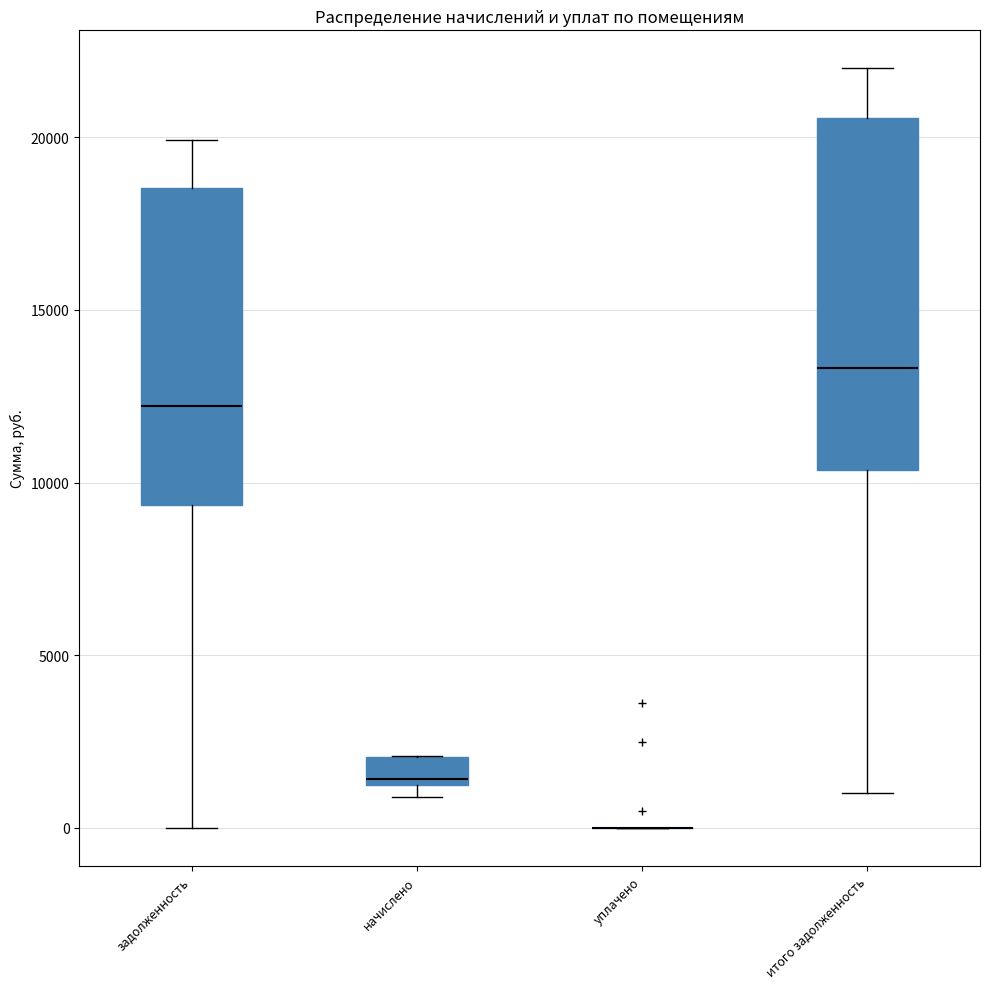

Reading left to right, transcribe this box plot: for each box, give where its median line is, the range the box spans, and where its two whiskers end, as read against the y-axis. The values are not printed on the chart, so give them approximately, as read against the axis.

задолженность: median 12000, box 9500 to 18500, whiskers 0 to 20000
начислено: median 1500 (just above the box's lower edge), box 1500 to 2000, whiskers 1000 to 2000
уплачено: box collapsed to a line at 0, whiskers 0 to 0
итого задолженность: median 13500, box 10500 to 20500, whiskers 1000 to 22000